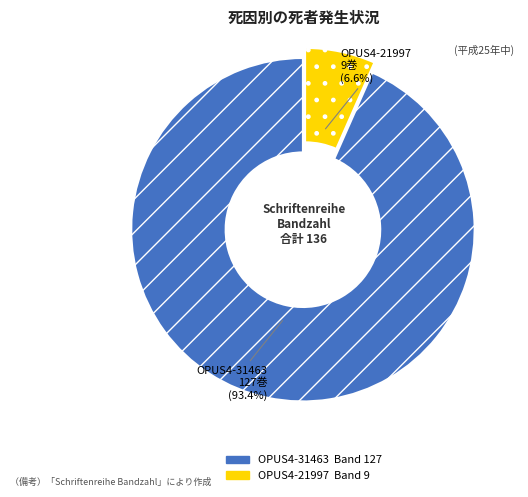

Which category accounts for the majority?

OPUS4-31463